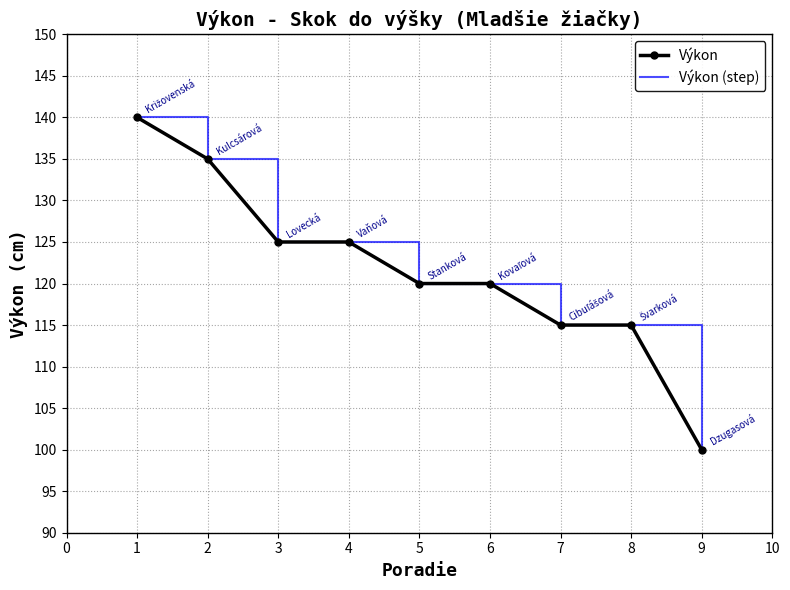

How many lines are shown in the chart?

2